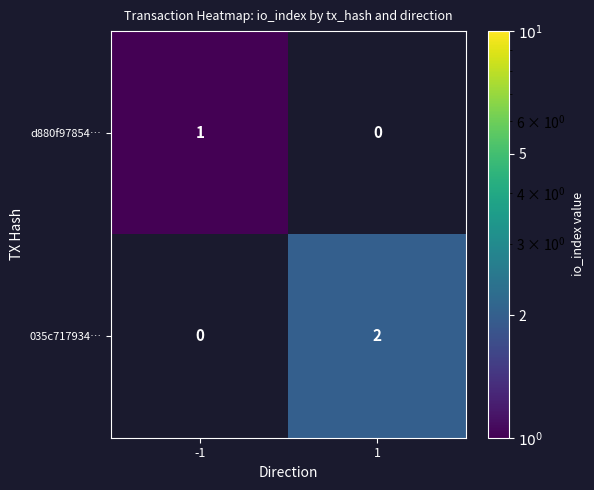

Between -1 and 1, which series saw the biggest shift?

035c717934…